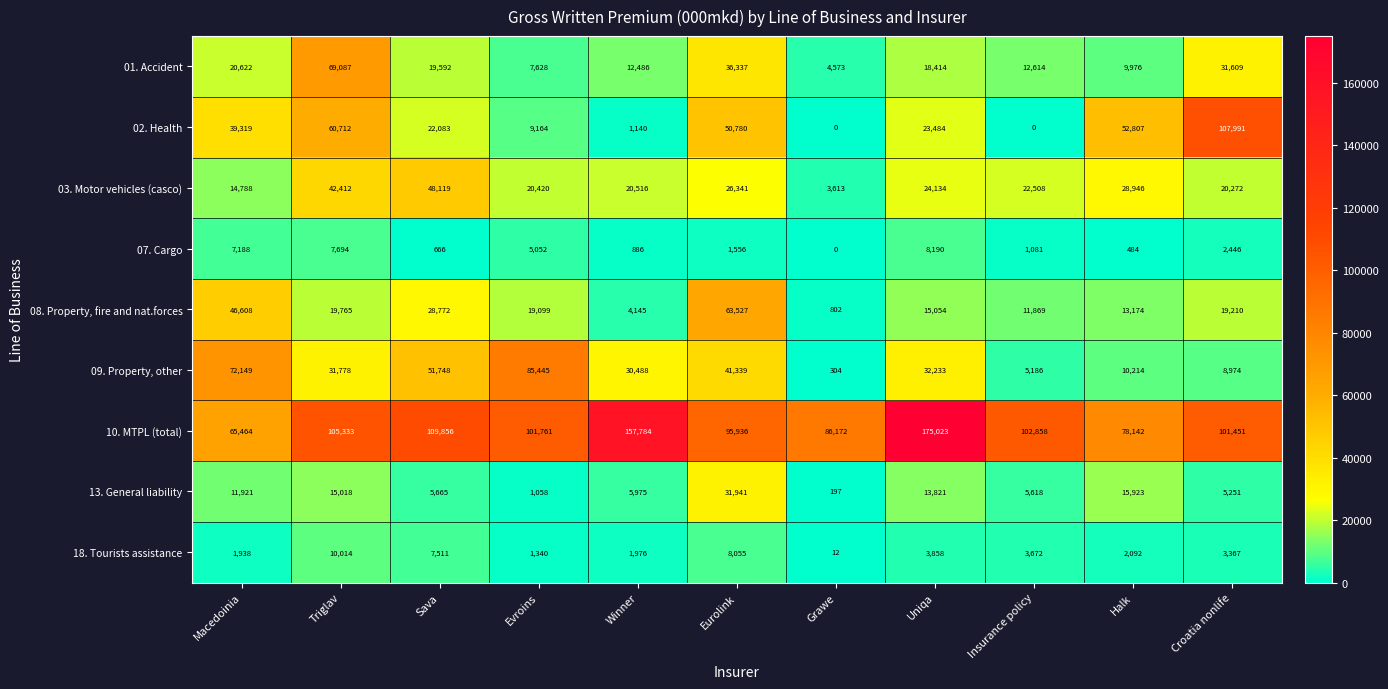

What is the difference between the maximum and minimum values in the 13. General liability series?

31744